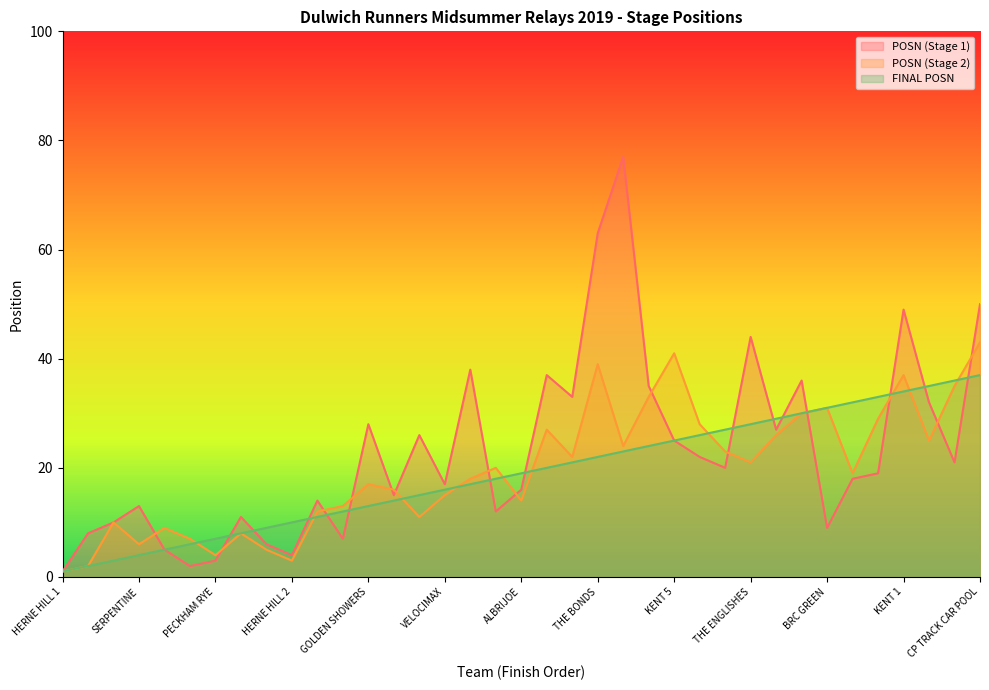

How many data points in FINAL POSN are less than 19?

18